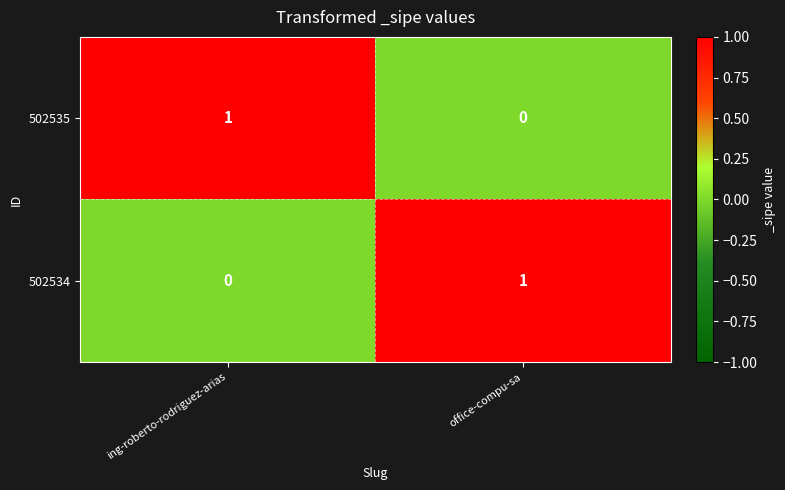

List the labels in order of 502535 value, smallest first.

office-compu-sa, ing-roberto-rodriguez-arias